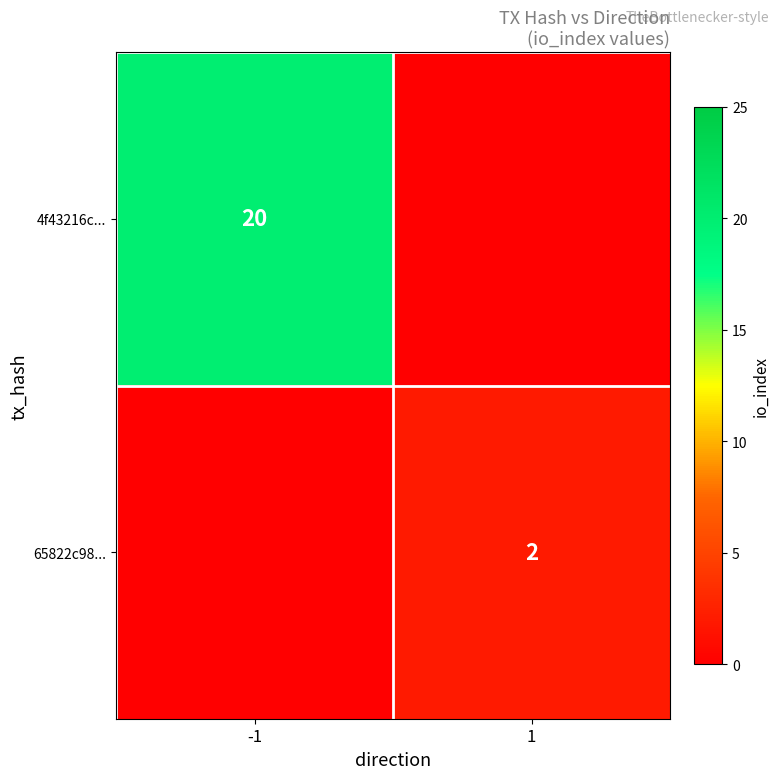

True or false: 65822c98... has a value of 2 at 1.

True